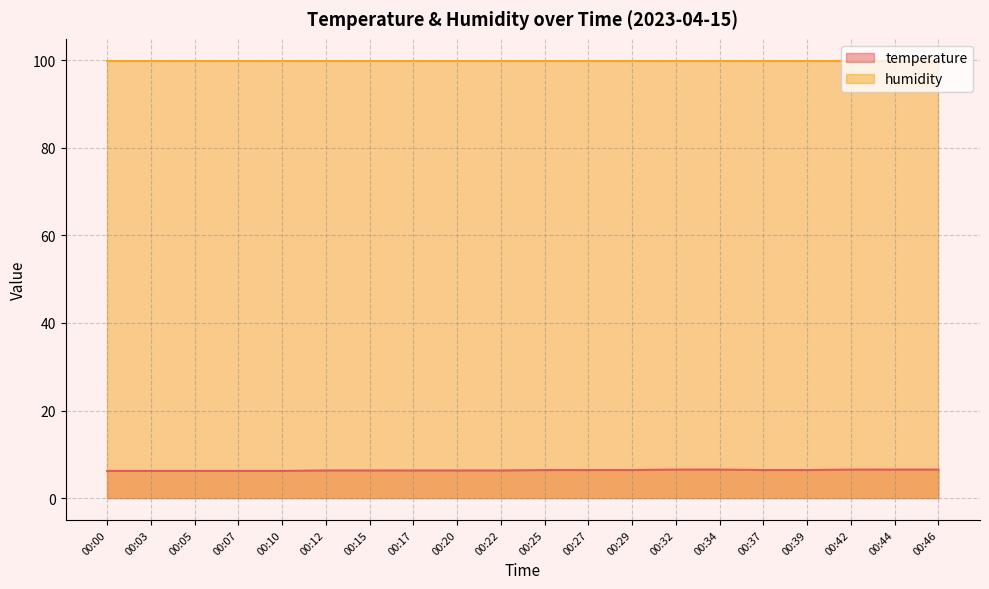

The value at 00:34 is 2.4. True or false?

False